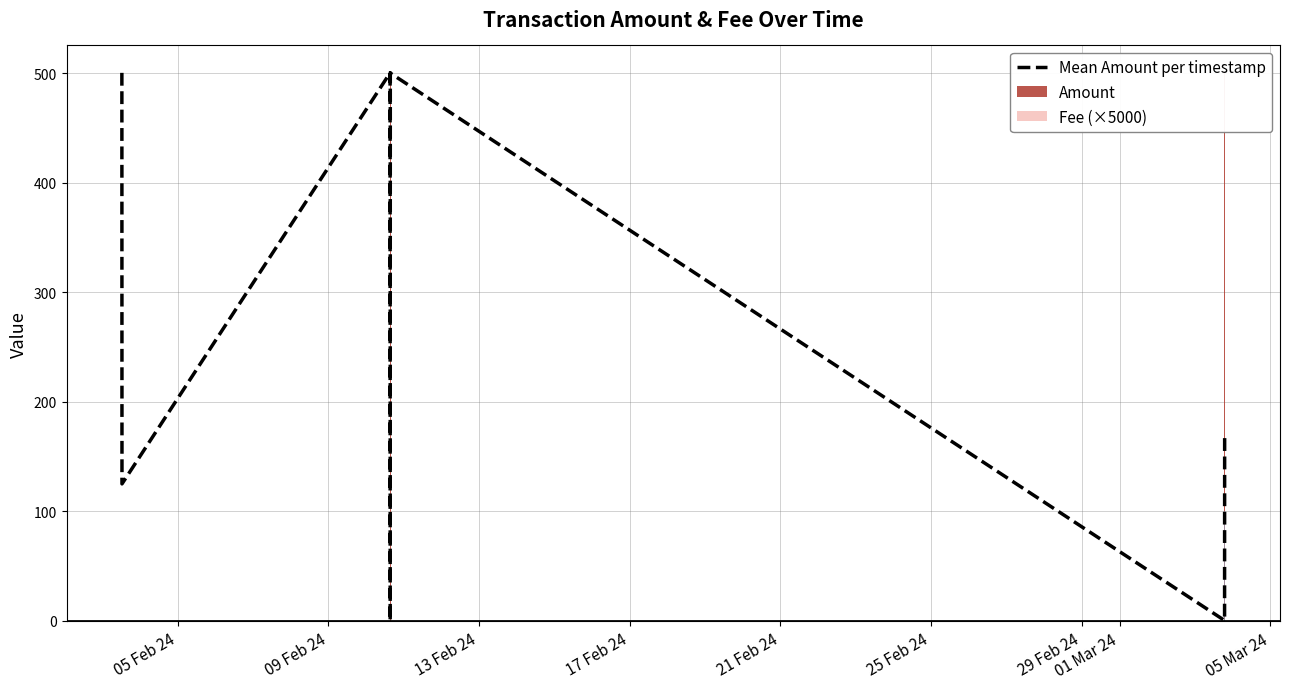

Count the number of categories in the chart.

8